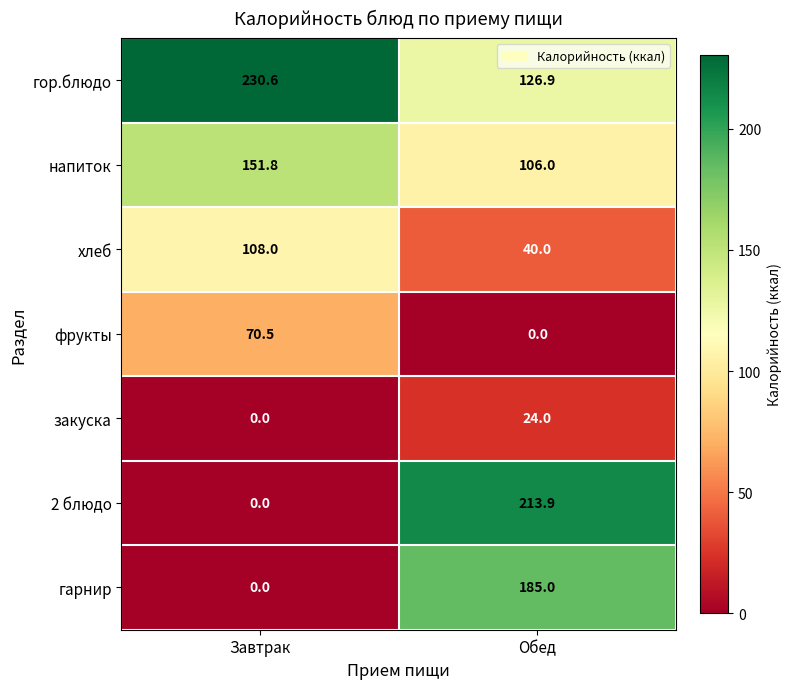

How many distinct data groups are displayed?

7